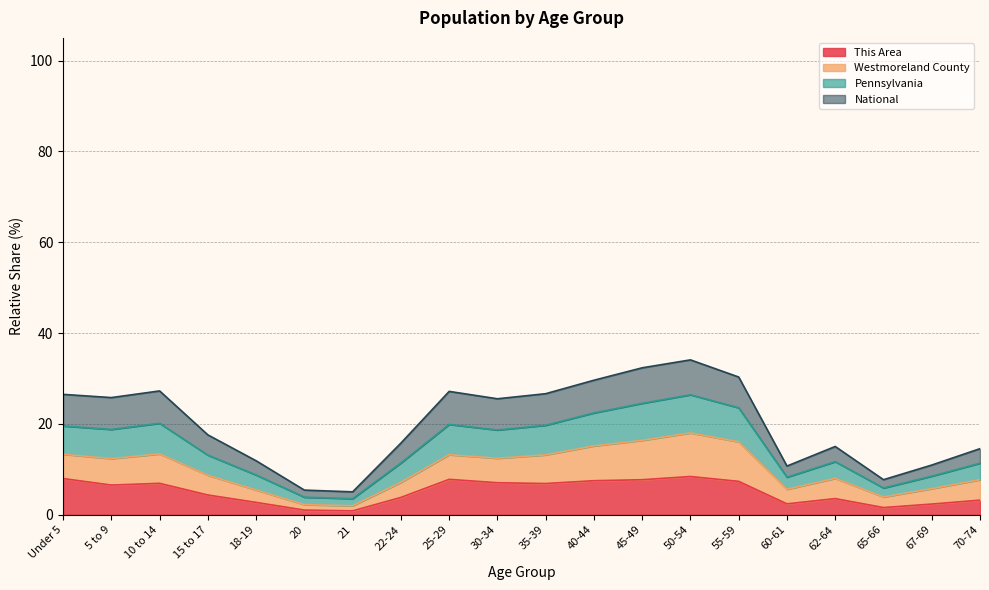

How many data points in This Area are above 6?

10